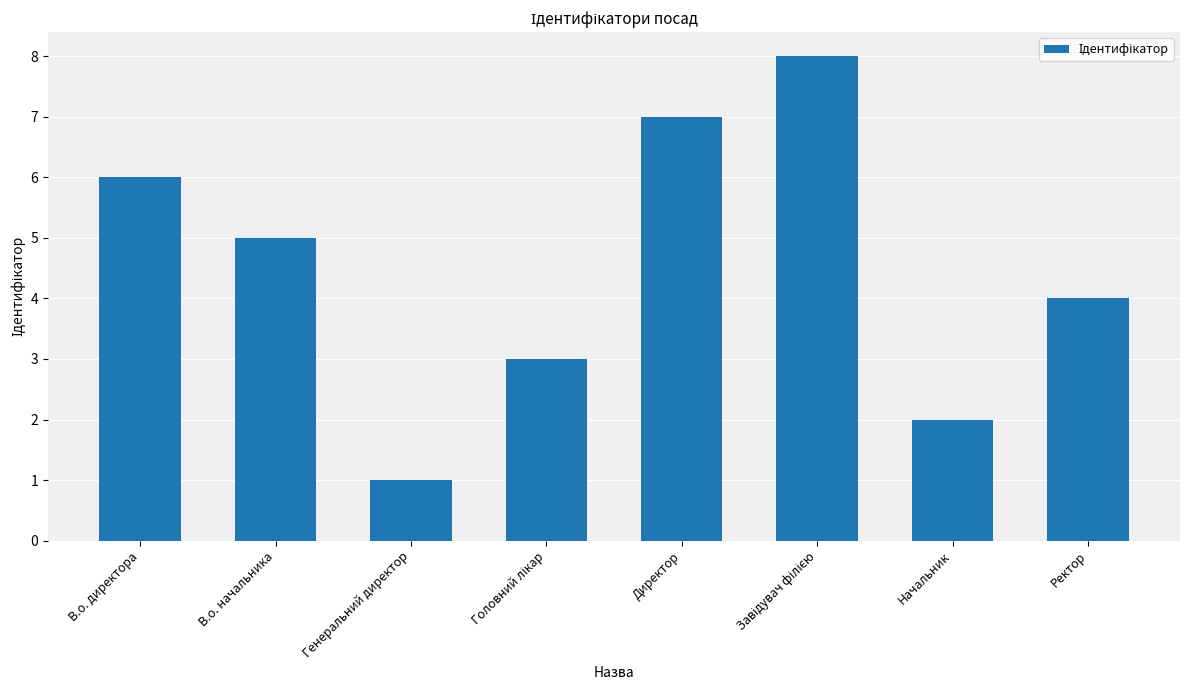

What is the sum of all values?

36